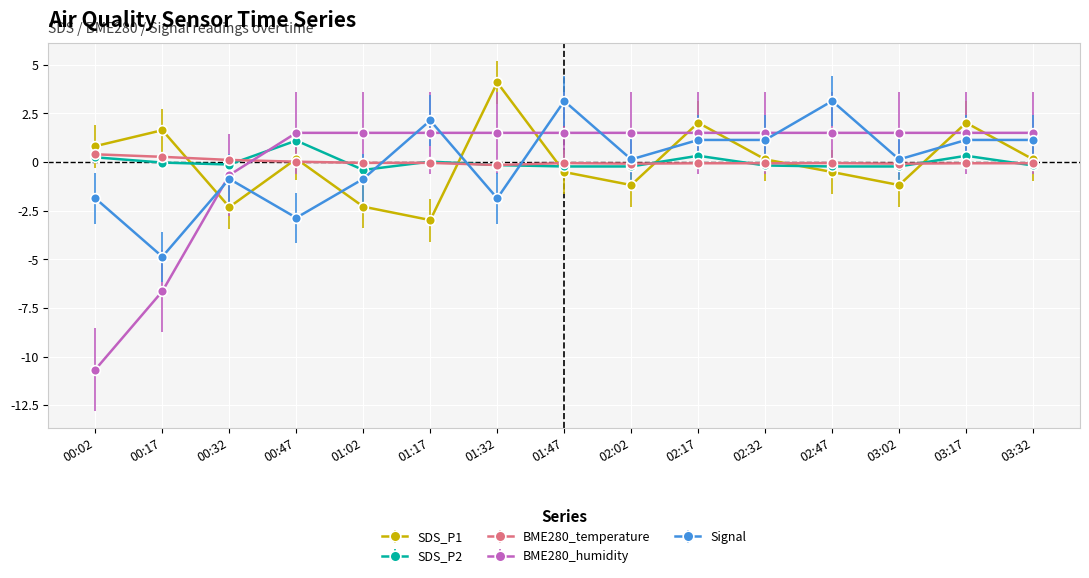

Read the Signal value at 00:47.

-2.9